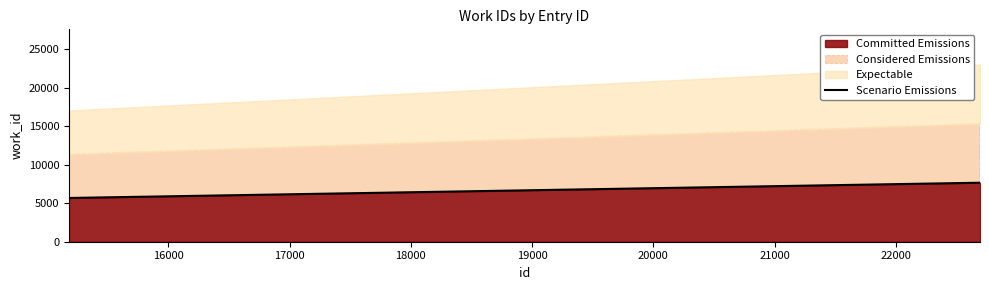

What is the highest value of the Committed Emissions series?

7670